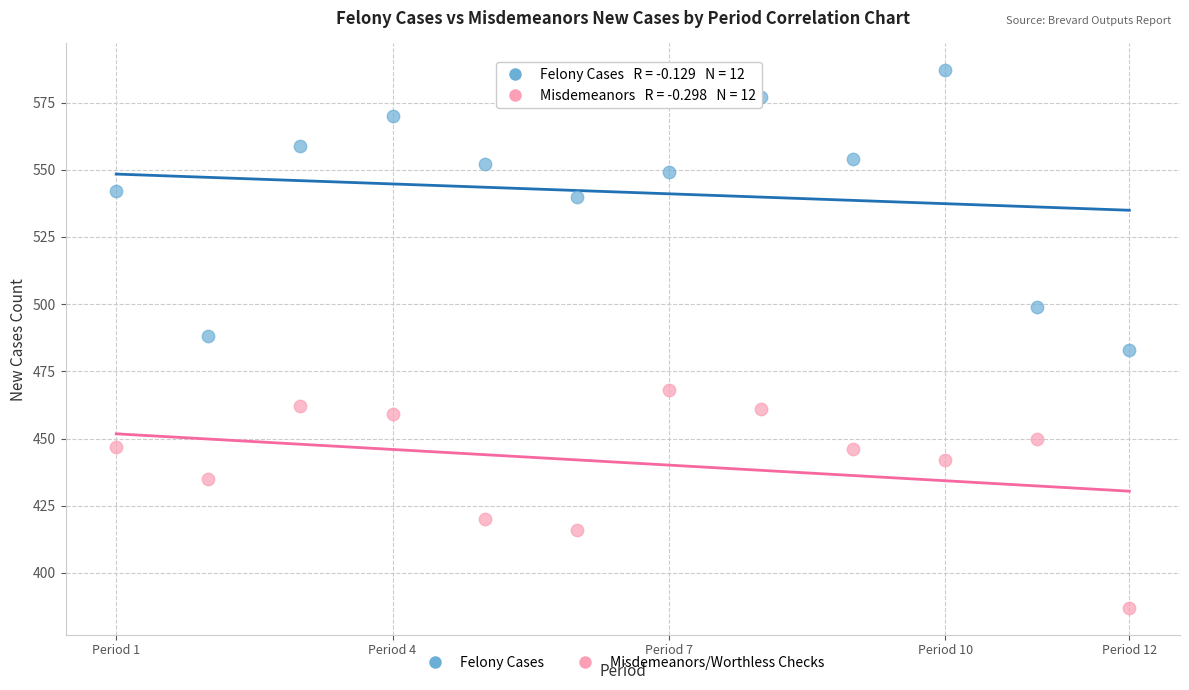

Across all data points, what is the range of X values (max minus min)?

11